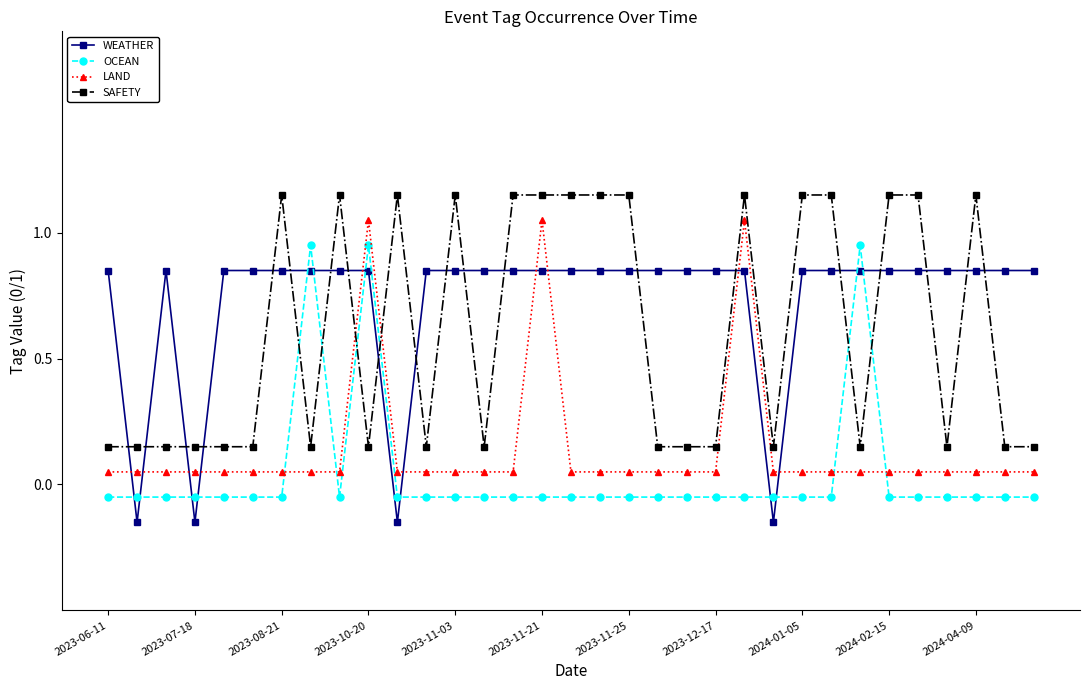

How many times do WEATHER and OCEAN cross each other?

12